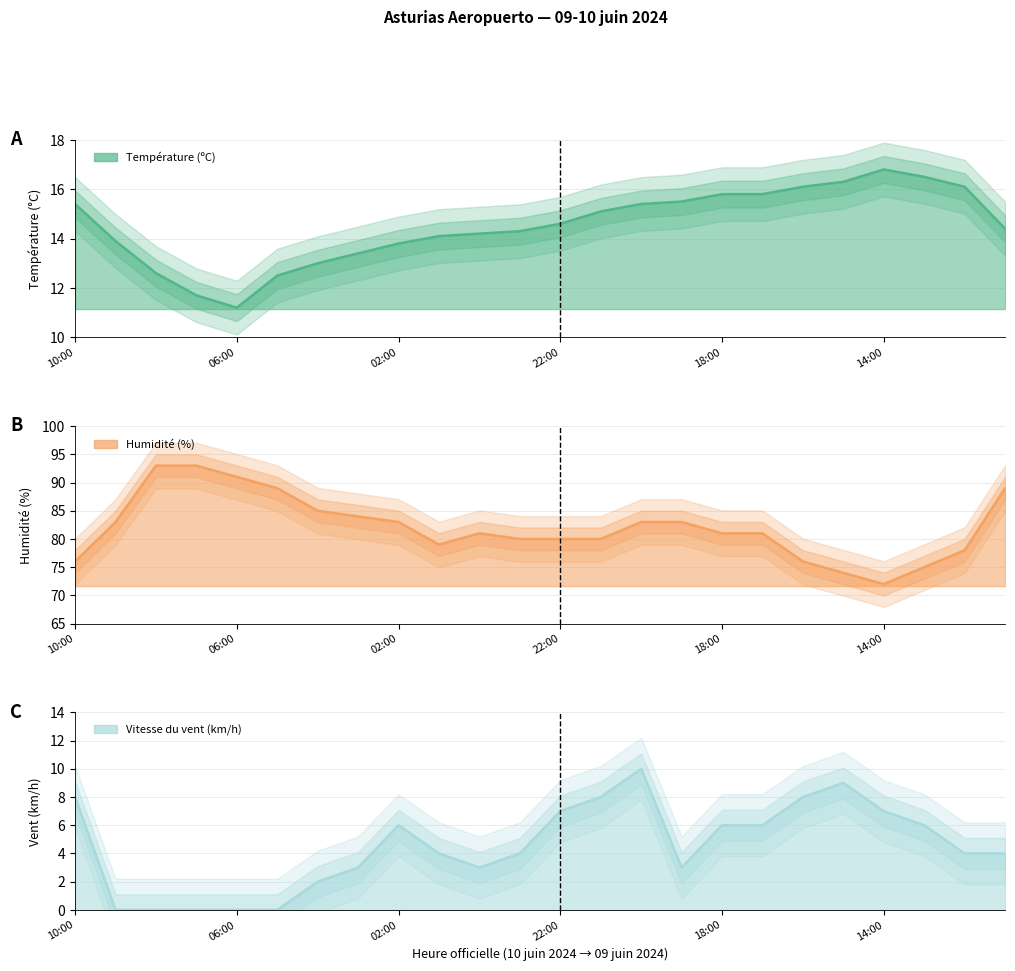

Where is the first local minimum for Humidité (%)?

01:00